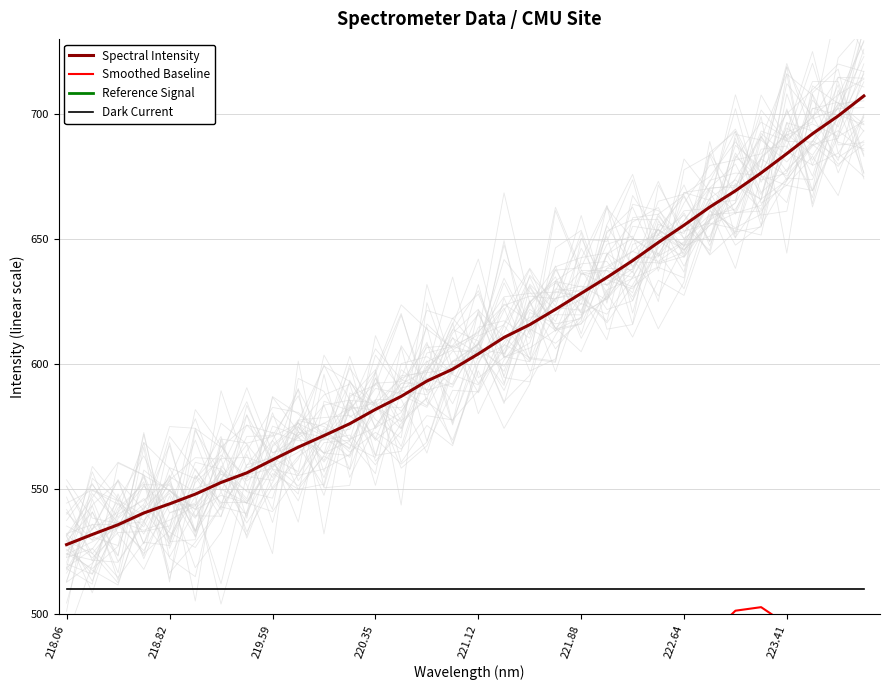

The Dark Current series shows 145.9 at 220.35. True or false?

False